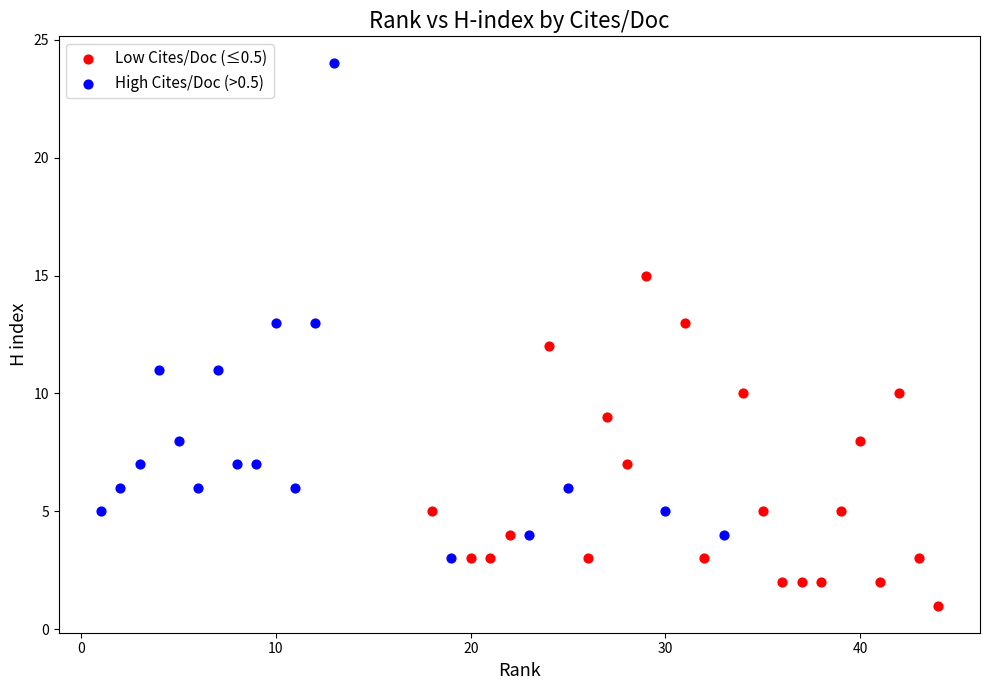

Which series has the largest Y range (max minus min)?

High Cites/Doc (>0.5)